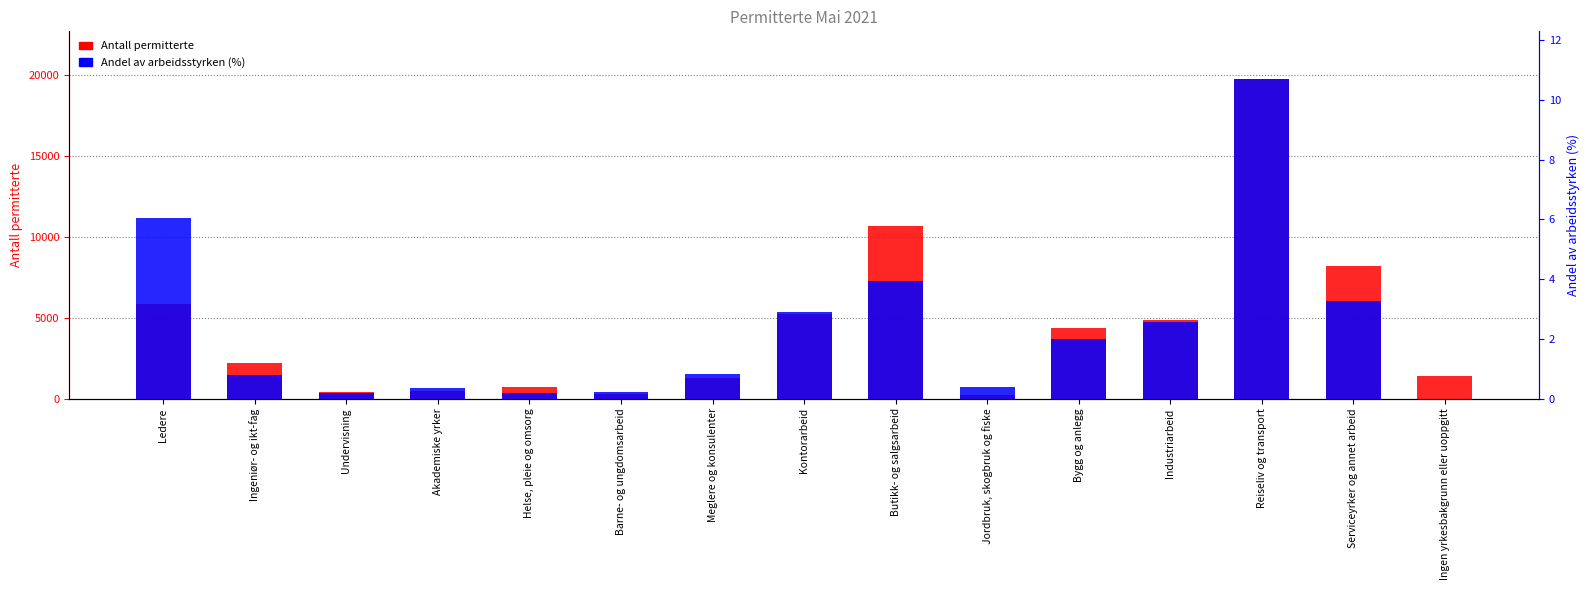

True or false: Antall permitterte has a value of 1418.0 at Ingen yrkesbakgrunn eller uoppgitt.

True